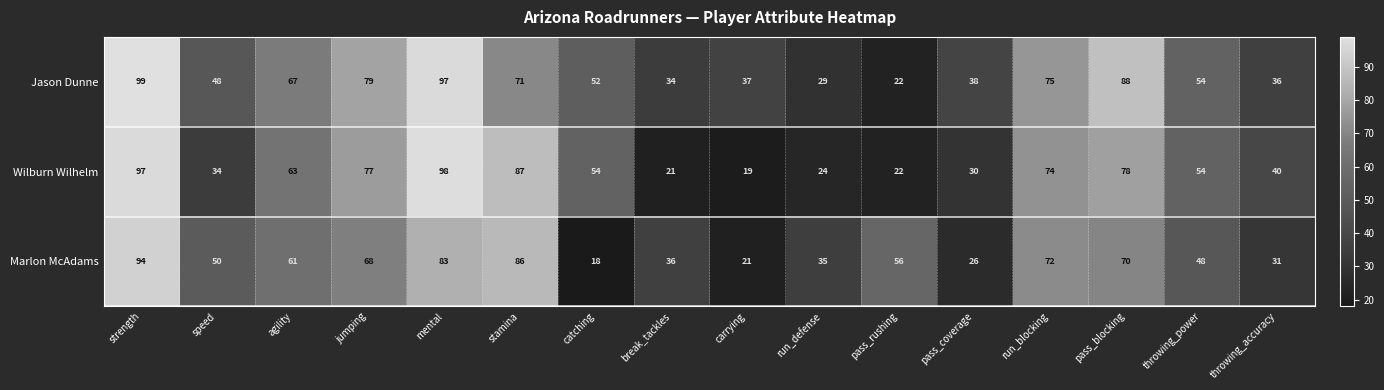

Count the number of data series in this chart.

3